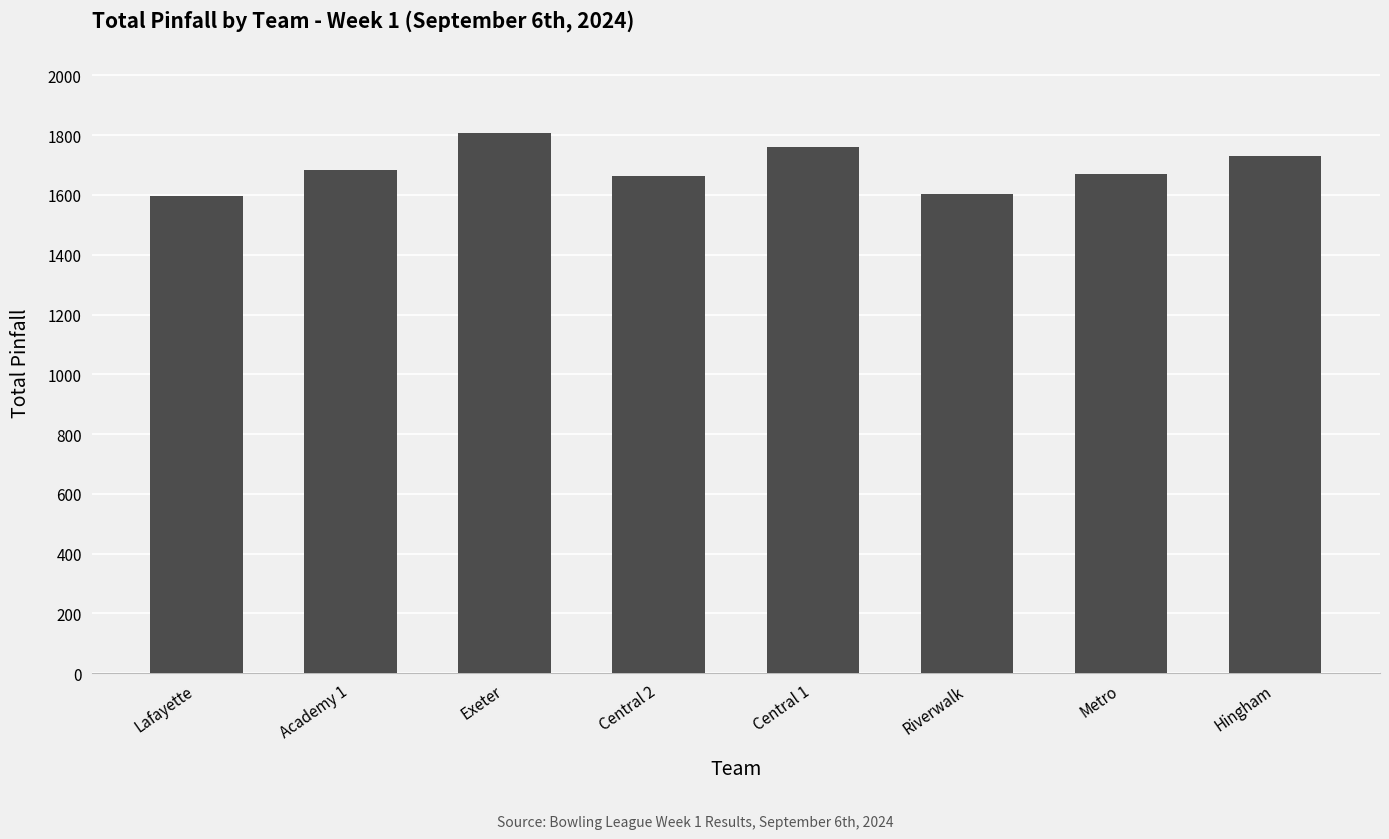

How many bars are there in total?

8